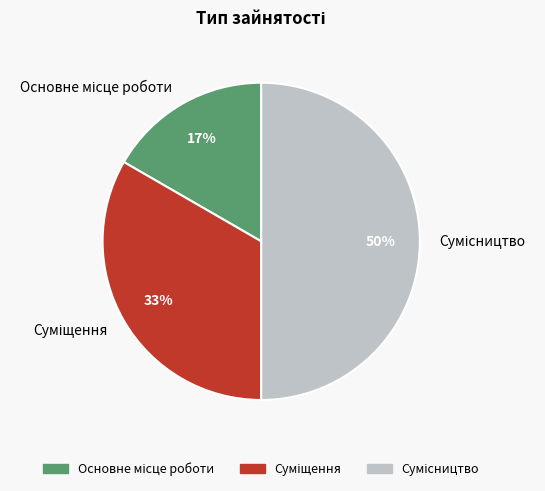

To the nearest percent, what is the difference between the largest and smallest slice percentages?

33%